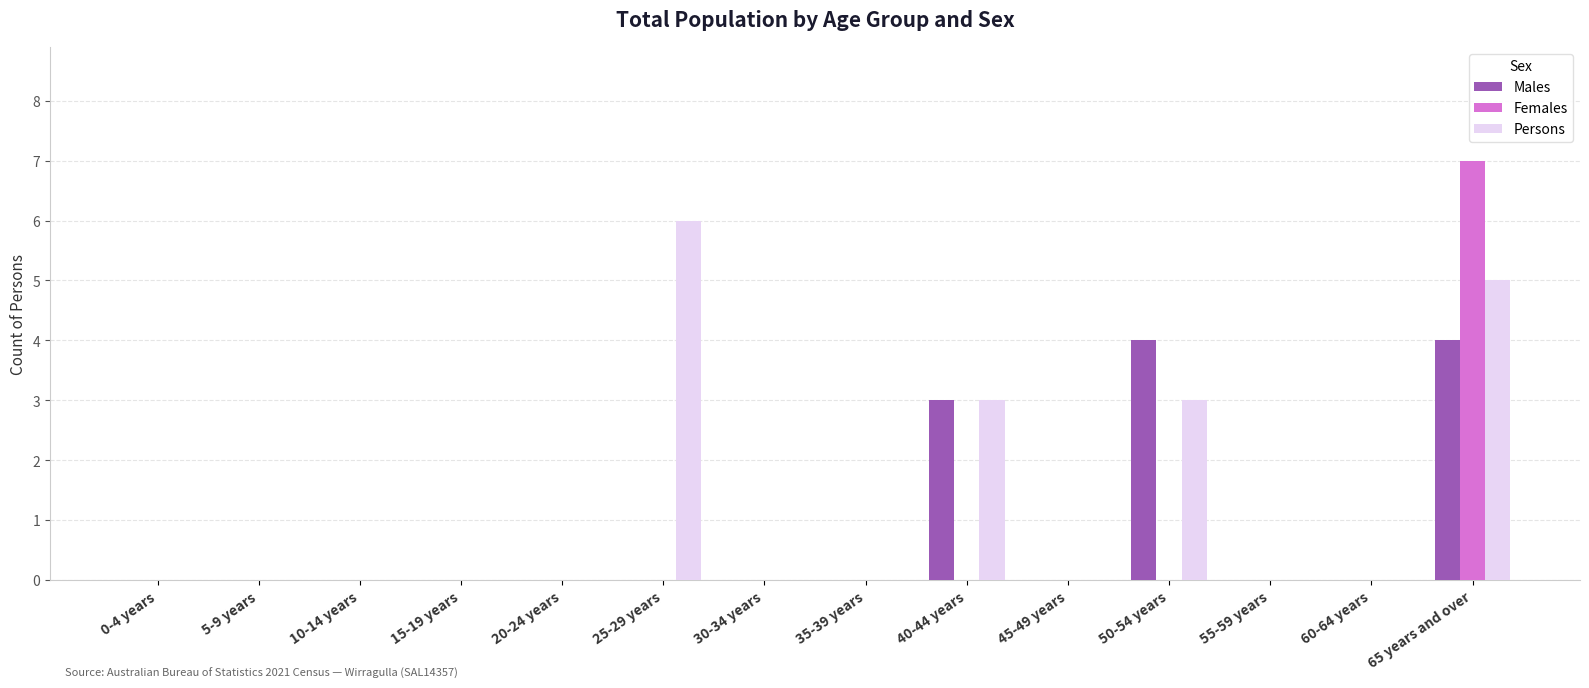

What is the sum of all Males values?

11